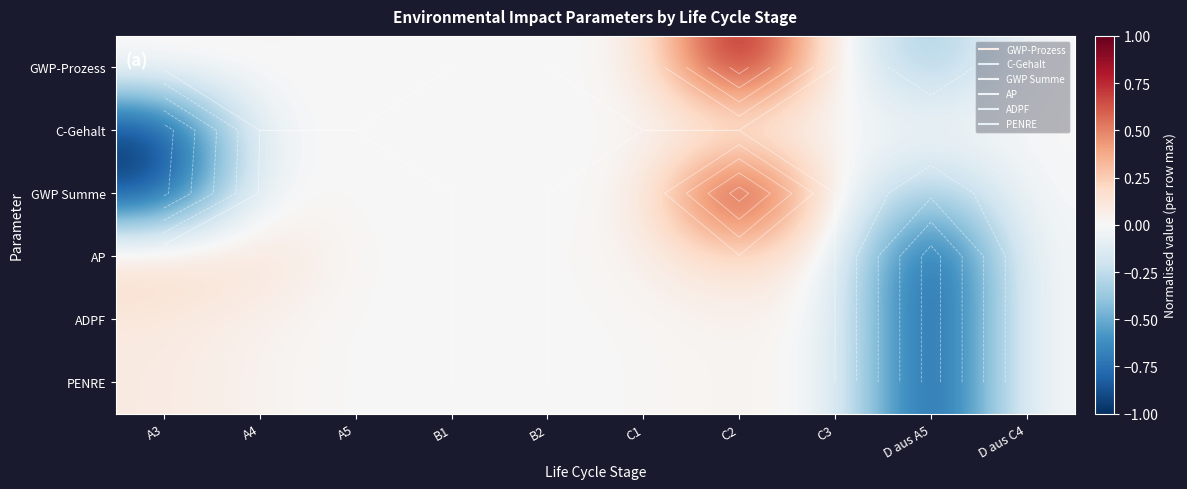

Where is AP nearest to the value 0?

B1